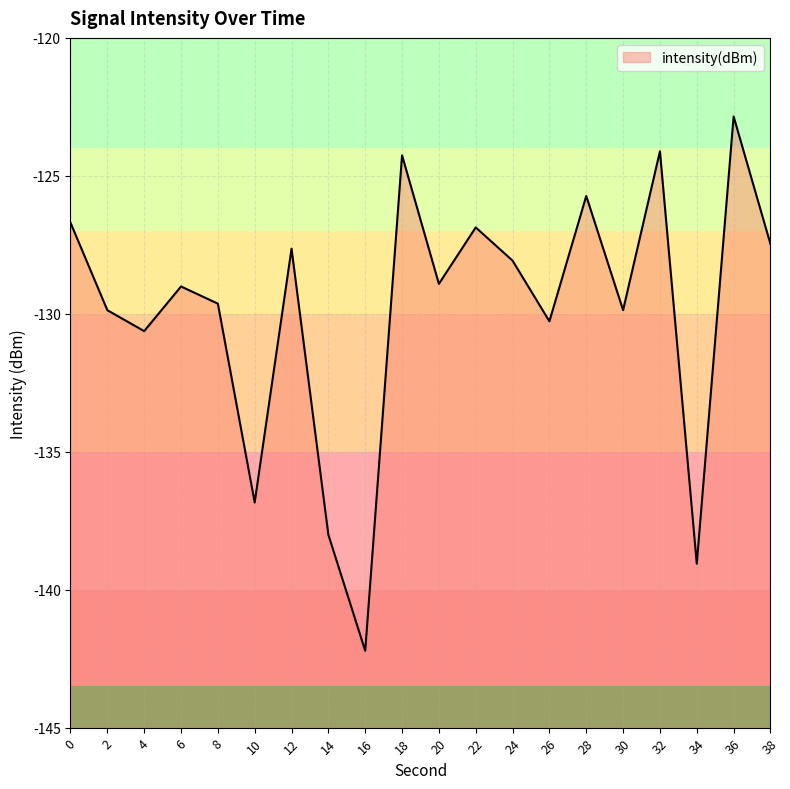

What is the difference between the maximum and second lowest values?

16.2